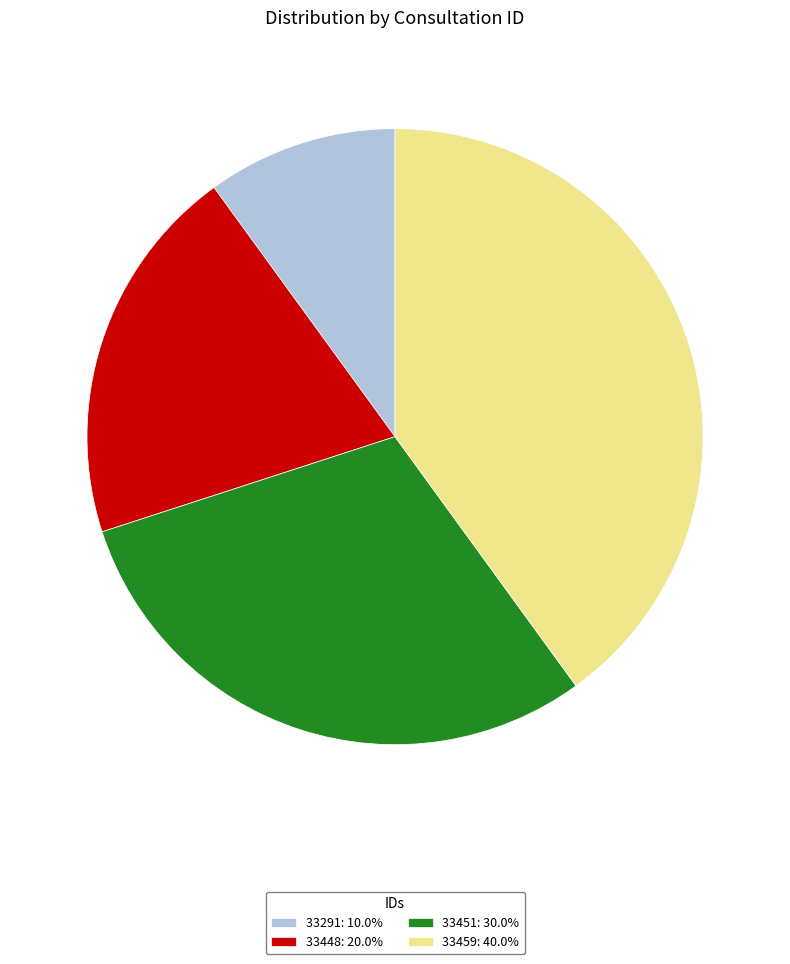

What is the ratio of the value at 33291: 10.0% to the value at 33451: 30.0%?

0.3